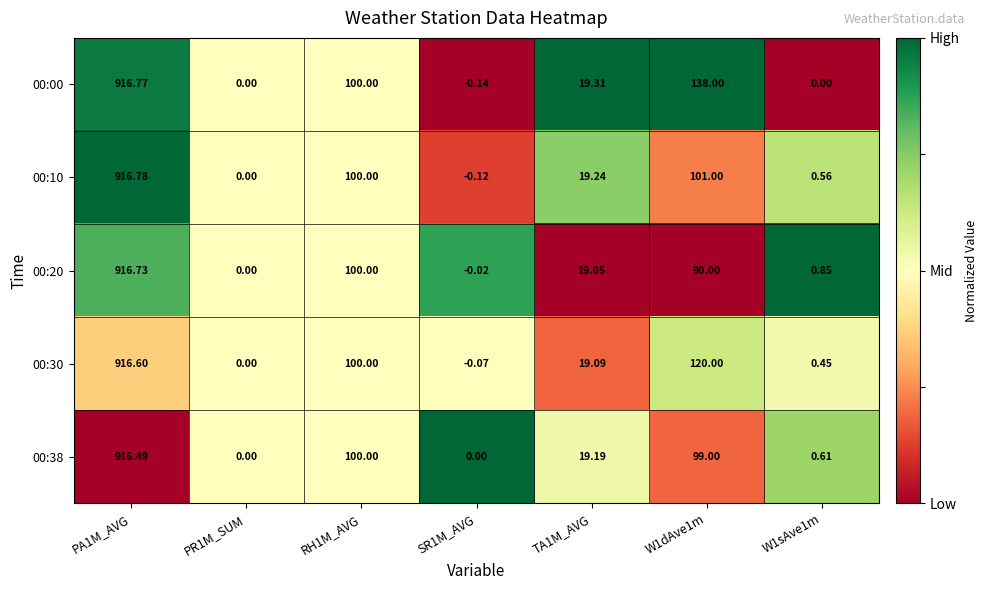

Is the value of 00:38 at PR1M_SUM greater than the value of 00:10 at W1dAve1m?

No